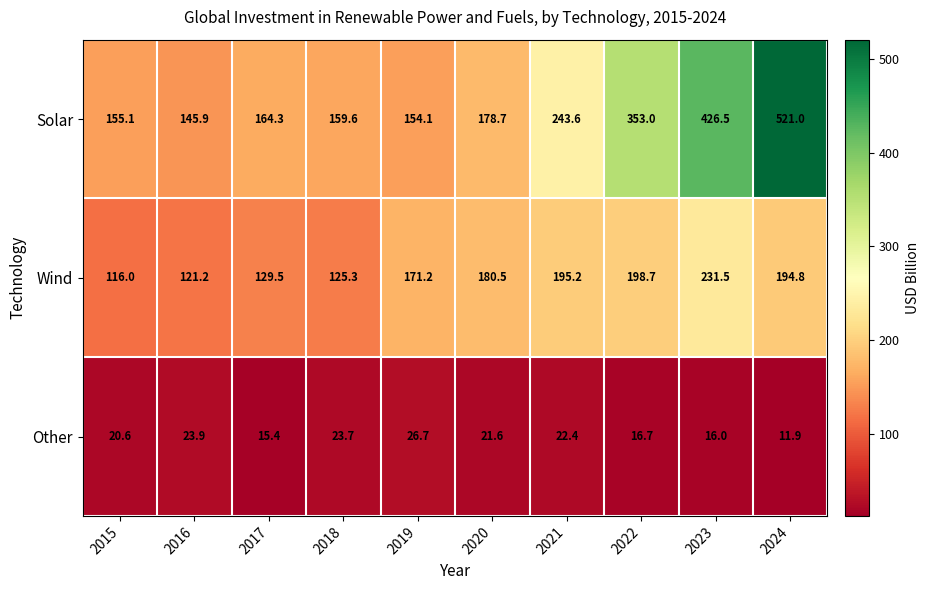

What is the spread (max minus min) of values at 2019?

144.5